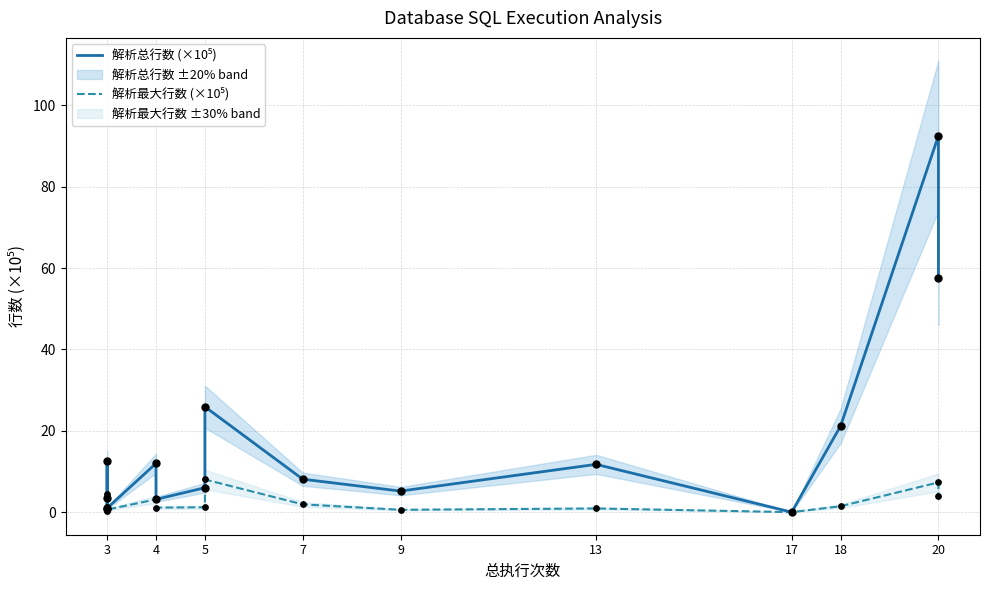

What are all the series names shown in the legend?

解析总行数 (×10⁵), 解析最大行数 (×10⁵)